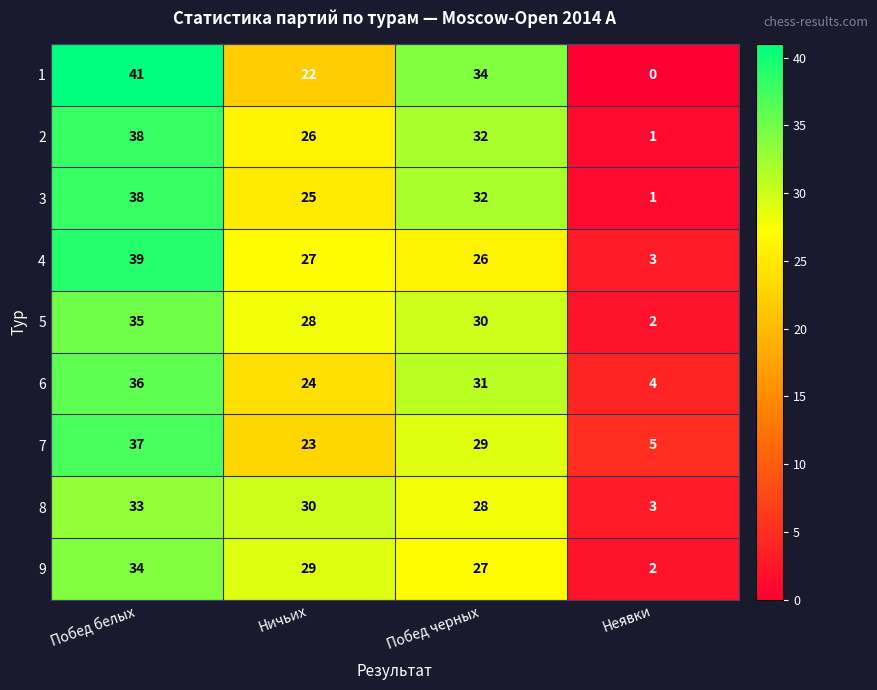

What is the average value of the 9 series?

23